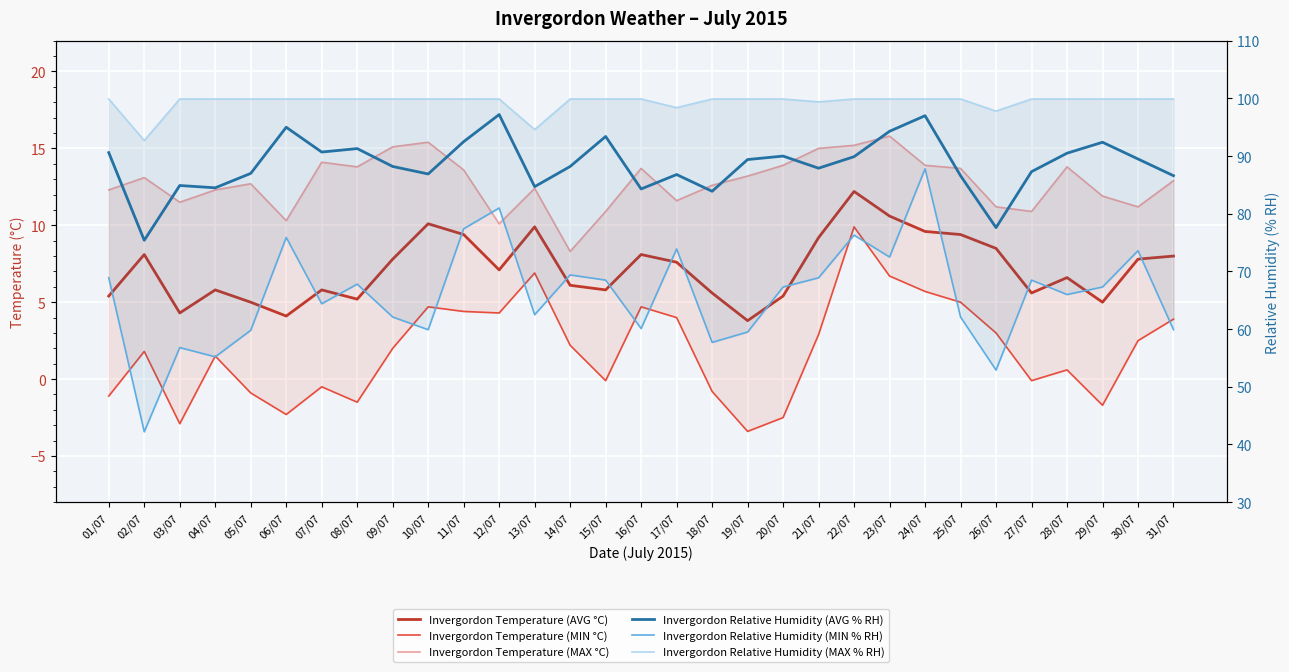

Reading right to left, list all the values displayed in this chart.

Invergordon Temperature (AVG °C): 31/07=8.0	30/07=7.8	29/07=5.0	28/07=6.6	27/07=5.6	26/07=8.5	25/07=9.4	24/07=9.6	23/07=10.6	22/07=12.2	21/07=9.2	20/07=5.4	19/07=3.8	18/07=5.6	17/07=7.6	16/07=8.1	15/07=5.8	14/07=6.1	13/07=9.9	12/07=7.1	11/07=9.4	10/07=10.1	09/07=7.8	08/07=5.2	07/07=5.8	06/07=4.1	05/07=5.0	04/07=5.8	03/07=4.3	02/07=8.1	01/07=5.4
Invergordon Temperature (MIN °C): 31/07=3.9	30/07=2.5	29/07=-1.7	28/07=0.6	27/07=-0.1	26/07=3.0	25/07=5.0	24/07=5.7	23/07=6.7	22/07=9.9	21/07=2.9	20/07=-2.5	19/07=-3.4	18/07=-0.8	17/07=4.0	16/07=4.7	15/07=-0.1	14/07=2.2	13/07=6.9	12/07=4.3	11/07=4.4	10/07=4.7	09/07=2.0	08/07=-1.5	07/07=-0.5	06/07=-2.3	05/07=-0.9	04/07=1.5	03/07=-2.9	02/07=1.8	01/07=-1.1
Invergordon Temperature (MAX °C): 31/07=12.9	30/07=11.2	29/07=11.9	28/07=13.8	27/07=10.9	26/07=11.2	25/07=13.7	24/07=13.9	23/07=15.8	22/07=15.2	21/07=15.0	20/07=13.9	19/07=13.2	18/07=12.6	17/07=11.6	16/07=13.7	15/07=10.9	14/07=8.3	13/07=12.4	12/07=10.1	11/07=13.6	10/07=15.4	09/07=15.1	08/07=13.8	07/07=14.1	06/07=10.3	05/07=12.7	04/07=12.3	03/07=11.5	02/07=13.1	01/07=12.3
Invergordon Relative Humidity (AVG % RH): 31/07=86.6	30/07=89.5	29/07=92.4	28/07=90.5	27/07=87.3	26/07=77.6	25/07=86.6	24/07=97.0	23/07=94.3	22/07=89.9	21/07=87.9	20/07=90.0	19/07=89.4	18/07=83.9	17/07=86.8	16/07=84.3	15/07=93.4	14/07=88.2	13/07=84.7	12/07=97.2	11/07=92.5	10/07=86.9	09/07=88.2	08/07=91.3	07/07=90.7	06/07=95.0	05/07=87.0	04/07=84.5	03/07=84.9	02/07=75.4	01/07=90.6
Invergordon Relative Humidity (MIN % RH): 31/07=59.9	30/07=73.6	29/07=67.3	28/07=66.0	27/07=68.5	26/07=52.9	25/07=62.1	24/07=87.8	23/07=72.5	22/07=76.3	21/07=68.9	20/07=67.3	19/07=59.5	18/07=57.7	17/07=73.9	16/07=60.1	15/07=68.5	14/07=69.4	13/07=62.5	12/07=81.0	11/07=77.4	10/07=59.9	09/07=62.1	08/07=67.8	07/07=64.4	06/07=75.9	05/07=59.8	04/07=55.2	03/07=56.8	02/07=42.2	01/07=68.9
Invergordon Relative Humidity (MAX % RH): 31/07=99.9	30/07=99.9	29/07=99.9	28/07=99.9	27/07=99.9	26/07=97.8	25/07=99.9	24/07=99.9	23/07=99.9	22/07=99.9	21/07=99.4	20/07=99.9	19/07=99.9	18/07=99.9	17/07=98.4	16/07=99.9	15/07=99.9	14/07=99.9	13/07=94.6	12/07=99.9	11/07=99.9	10/07=99.9	09/07=99.9	08/07=99.9	07/07=99.9	06/07=99.9	05/07=99.9	04/07=99.9	03/07=99.9	02/07=92.7	01/07=99.9